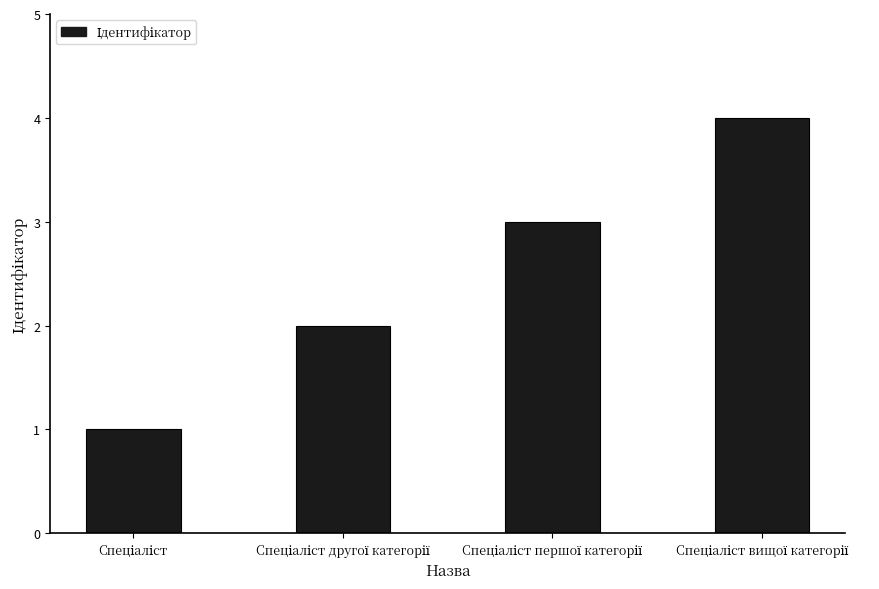

What is the difference between the maximum and second lowest values?

2